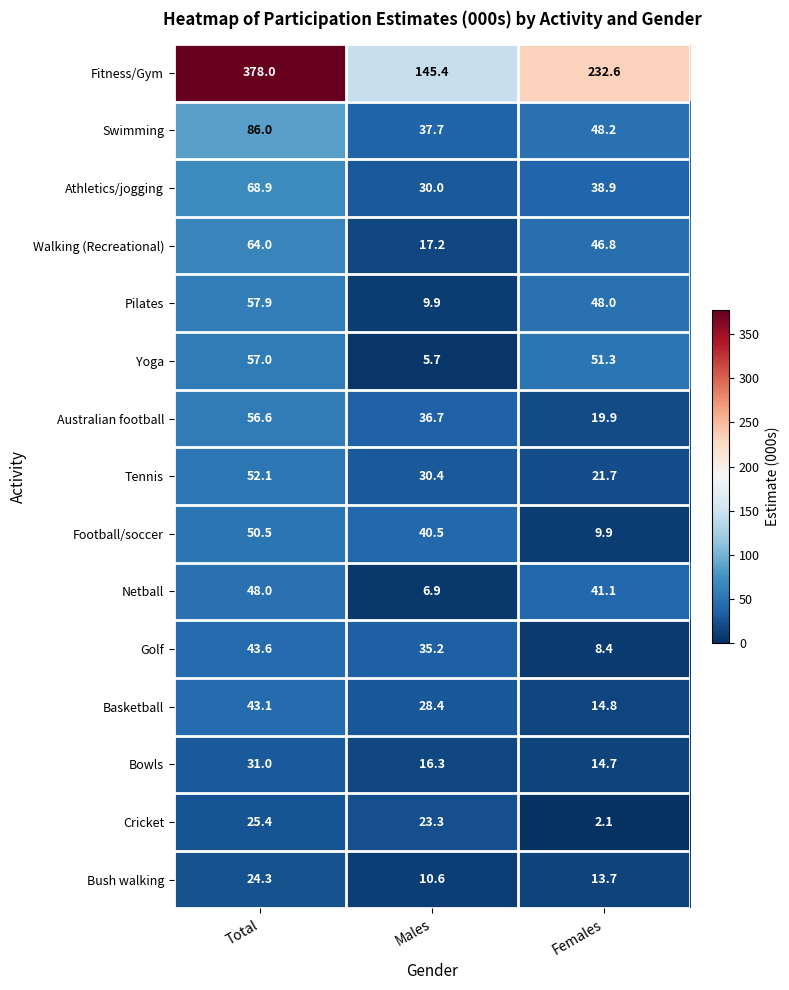

At which category is the sum across all series the highest?

Total